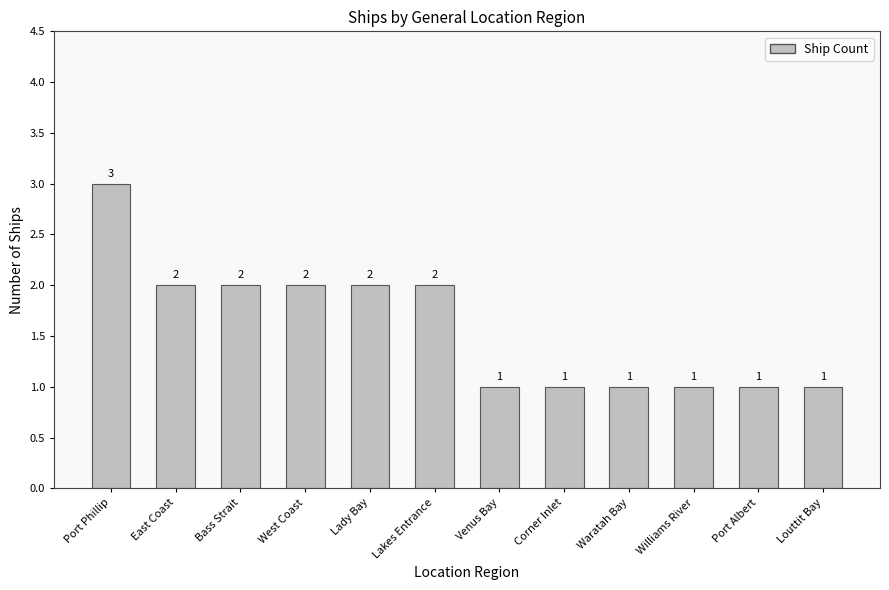

What is the label of the 10th bar from the right?

Bass Strait